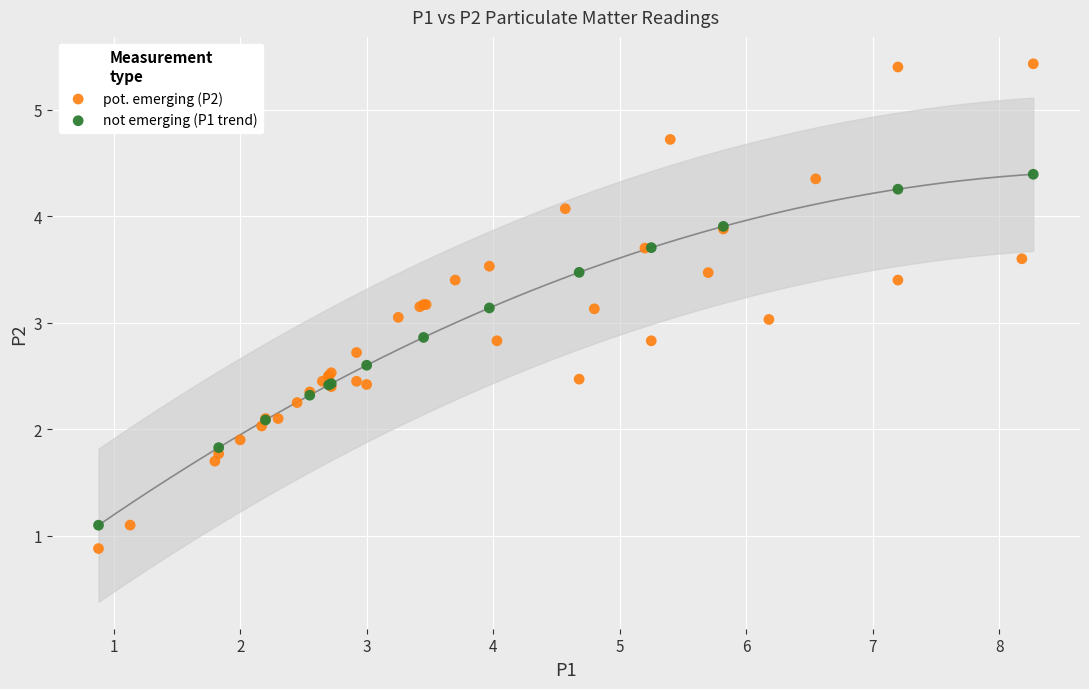

Which series has the widest spread of Y values?

pot. emerging (P2)